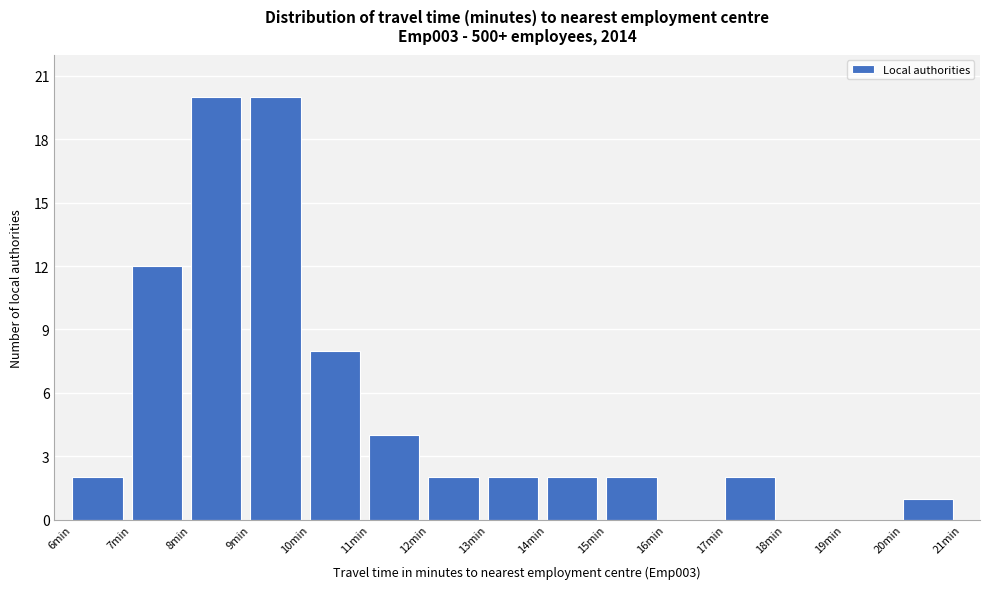

Reading left to right, transcribe this chart: for each bar, give the range it covers on the x-axis and its height. The values are not printed on the chart, so give them approximately, as read against the axis.

6 to 7: 2
7 to 8: 12
8 to 9: 20
9 to 10: 20
10 to 11: 8
11 to 12: 4
12 to 13: 2
13 to 14: 2
14 to 15: 2
15 to 16: 2
16 to 17: 0
17 to 18: 2
18 to 19: 0
19 to 20: 0
20 to 21: 1